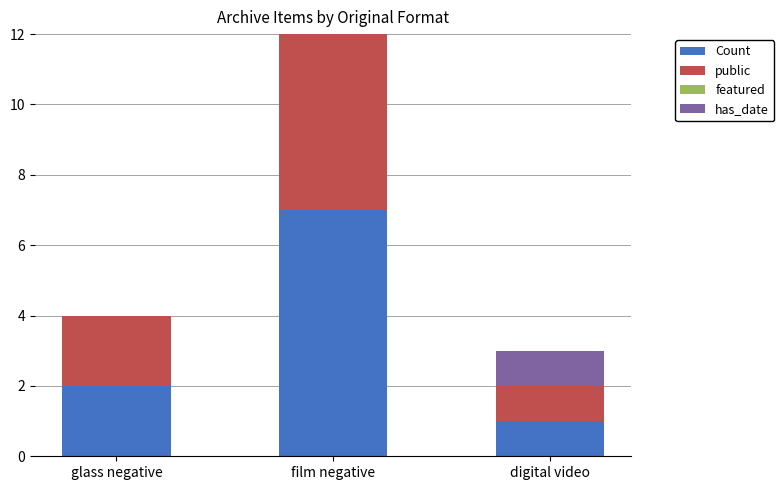

At digital video, list the series in order from largest to smallest.

Count, public, has_date, featured